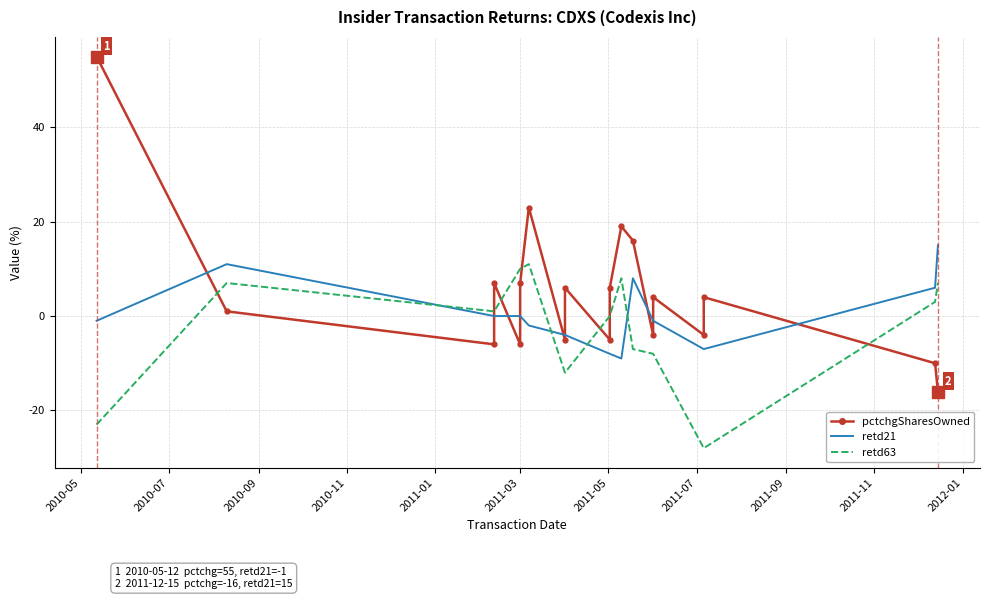

How many data points in retd63 are above 0?

9